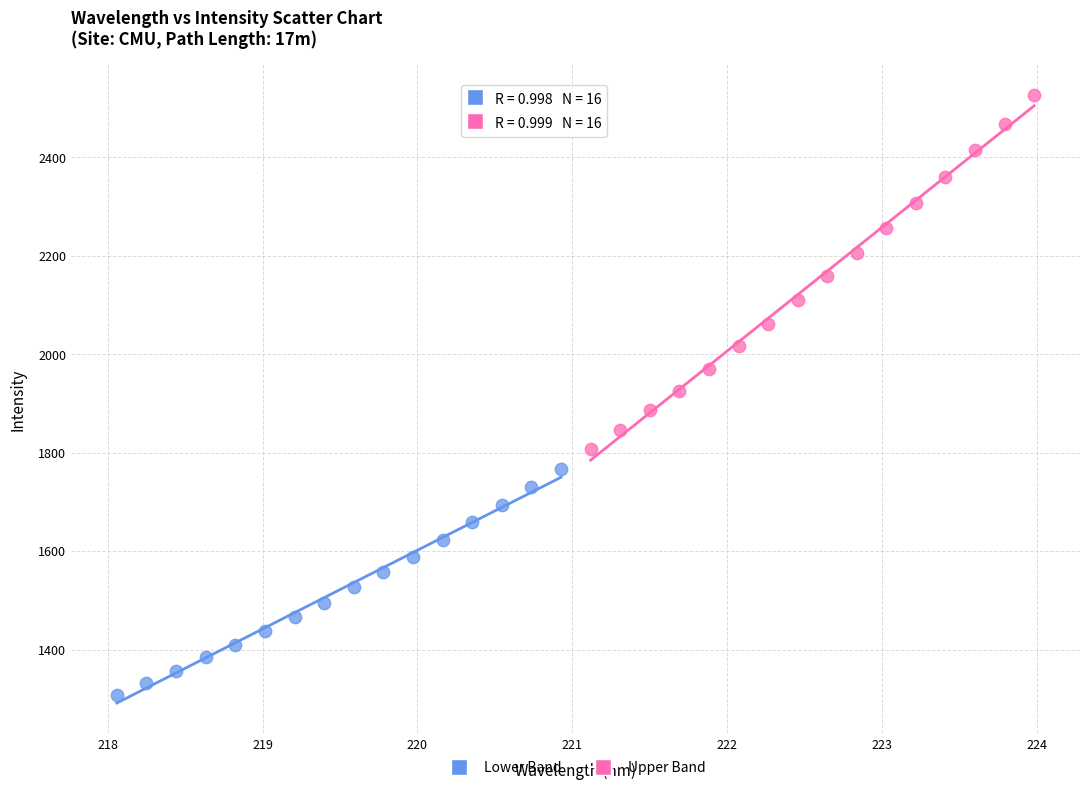

Which series has the largest Y range (max minus min)?

Upper Band